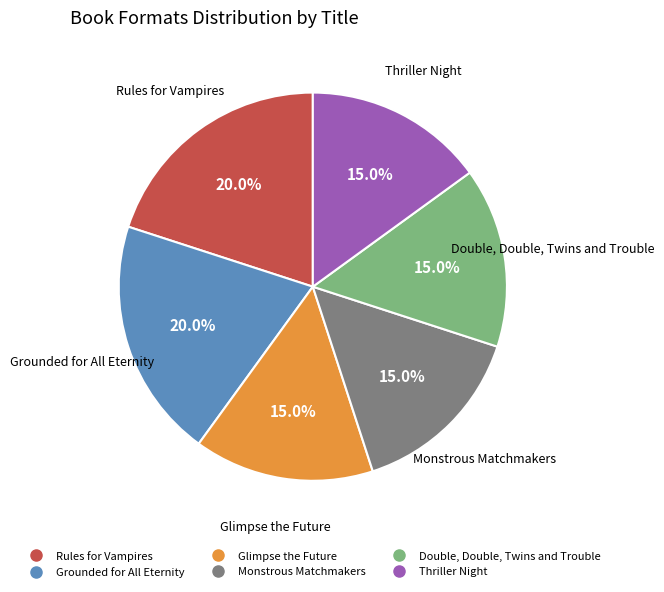

To the nearest percent, what is the difference between the largest and smallest slice percentages?

5%